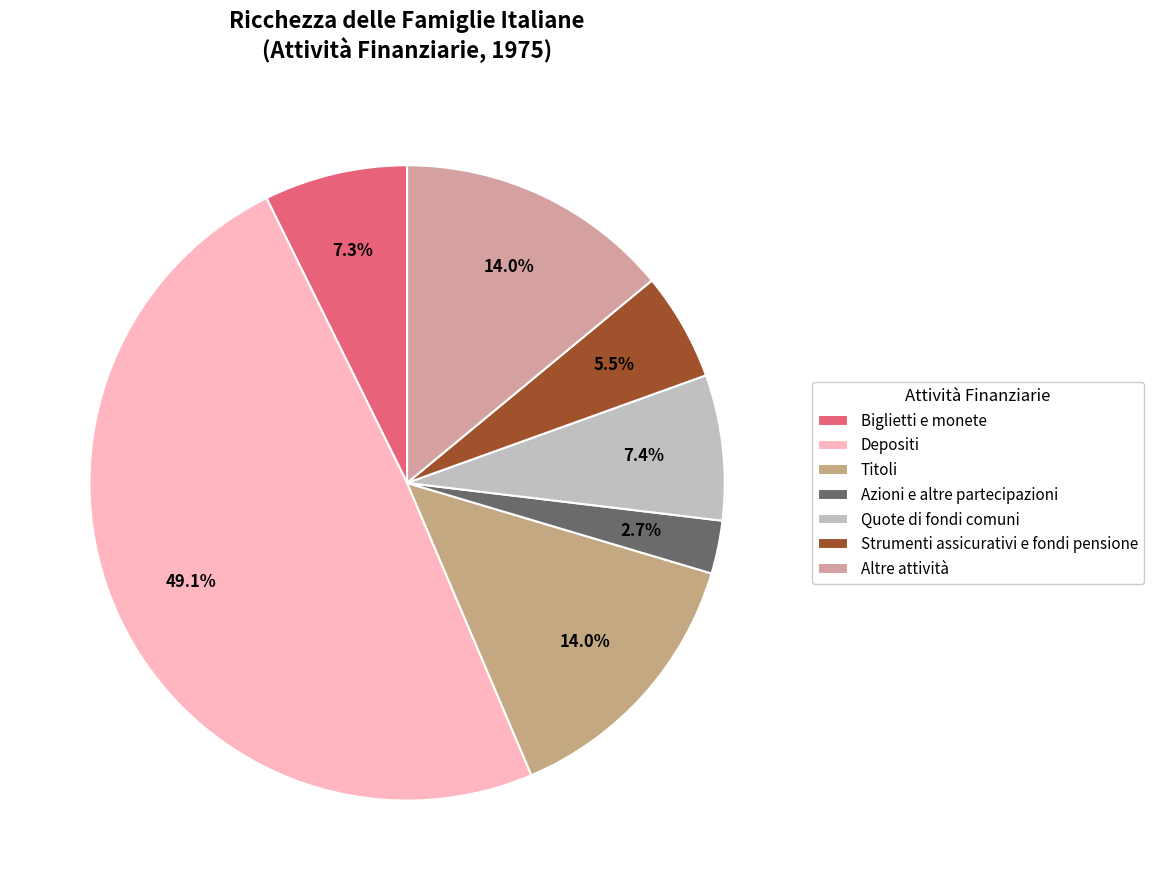

Which slice is the largest?

Depositi